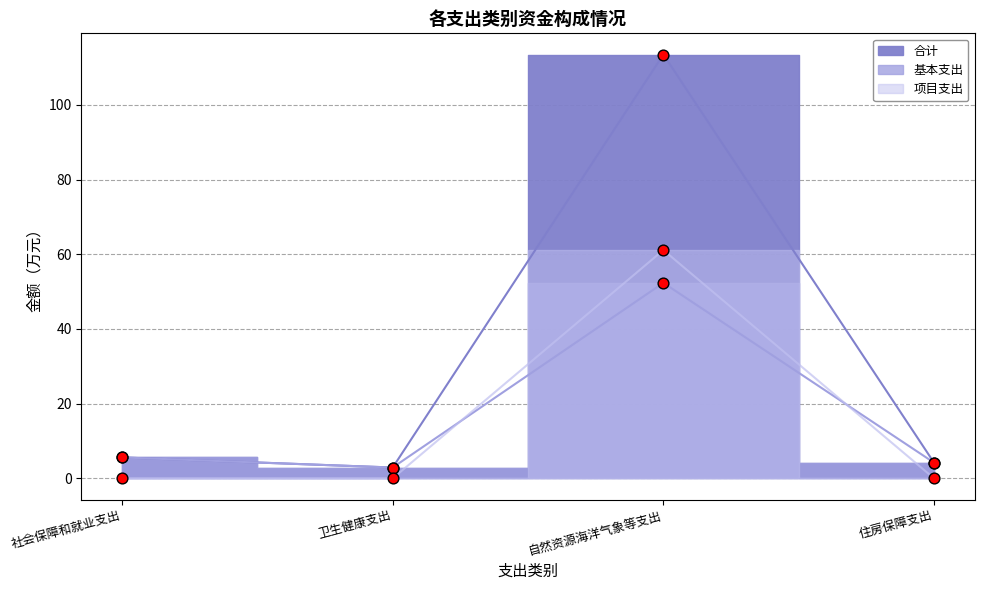

Which series contains the lowest Y value?

项目支出